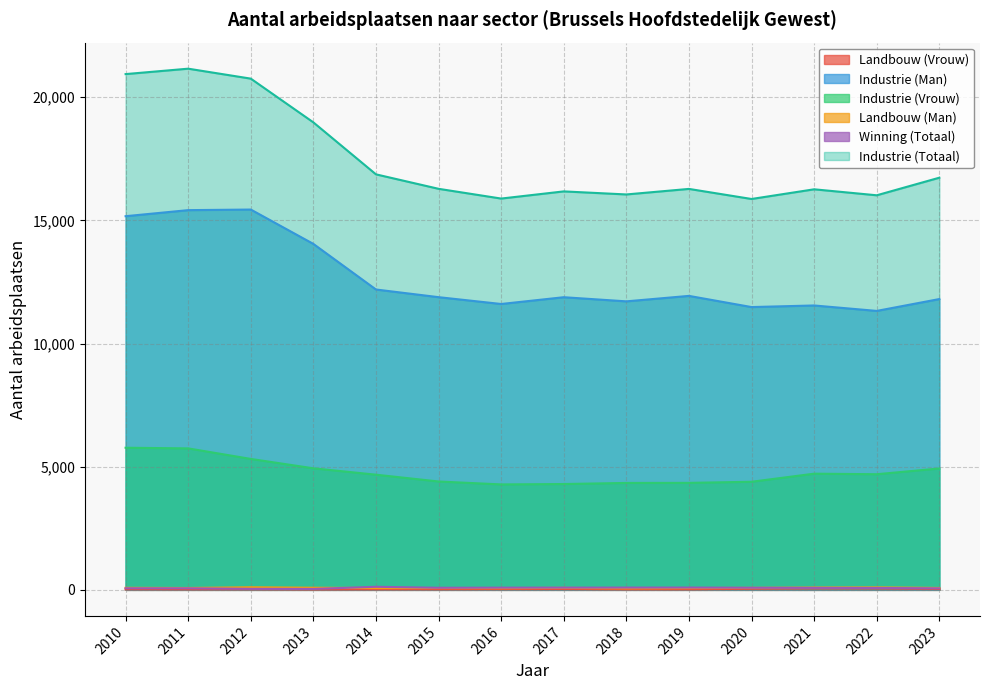

True or false: Industrie (Vrouw) has more than 0 interior local peaks.

True